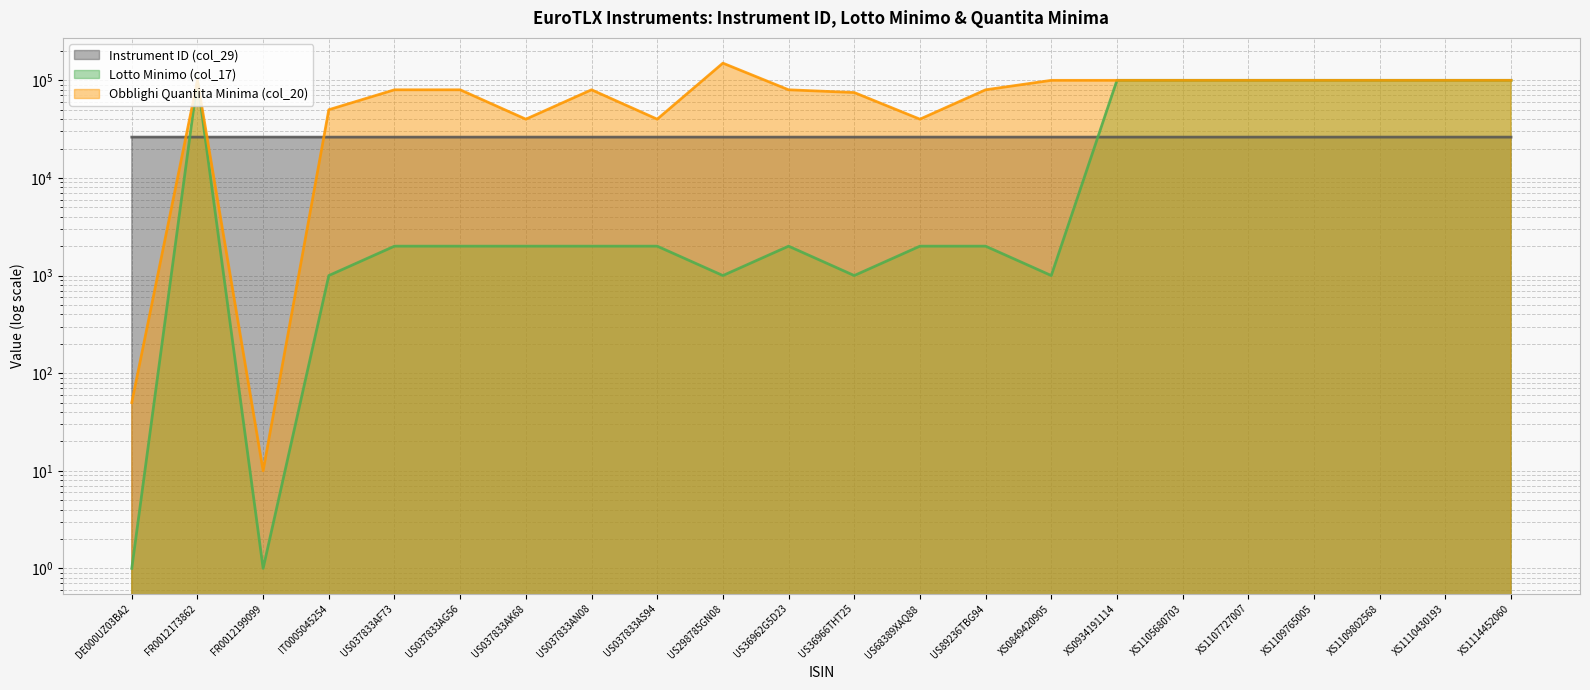

What is the difference between the highest and lowest values at FR0012199099?

26204